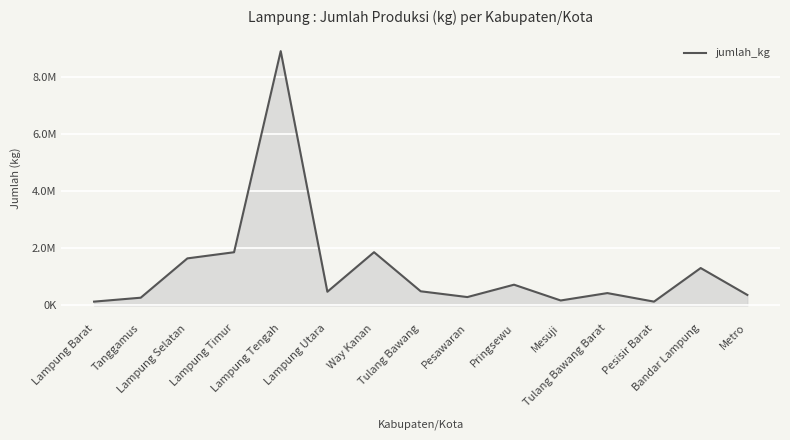

How many interior local valleys (lower than both neighbors) does the data have?

4